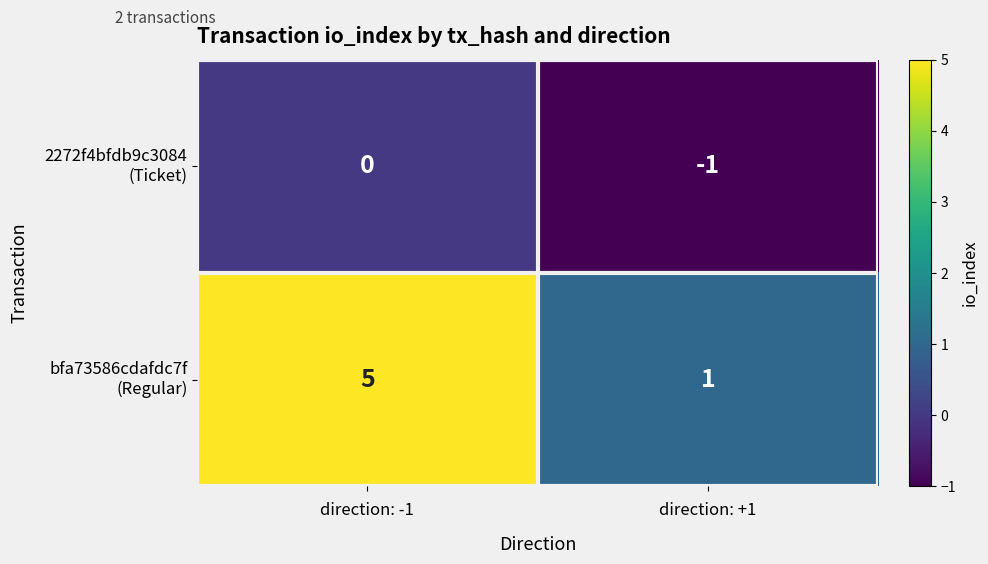

At which category is the sum across all series the highest?

direction: -1